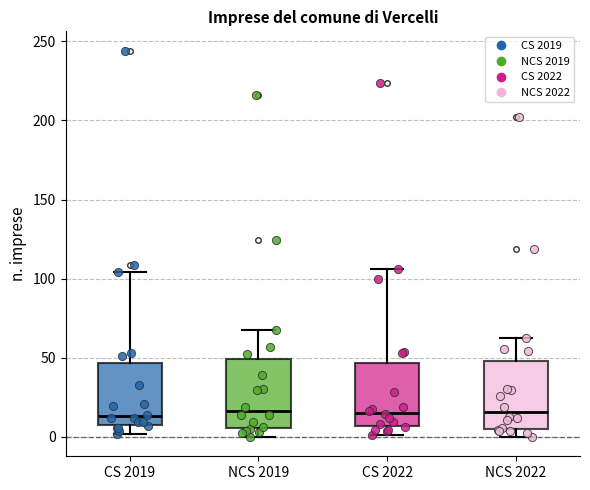

Reading left to right, transcribe this box plot: for each box, give where its median line is, the range the box spans, and where its two whiskers end, as read against the y-axis. The values are not printed on the chart, so give them approximately, as read against the axis.

CS 2019: median 15, box 10 to 45, whiskers 0 to 105
NCS 2019: median 15, box 5 to 50, whiskers 0 to 70
CS 2022: median 15, box 5 to 45, whiskers 0 to 105
NCS 2022: median 15, box 5 to 50, whiskers 0 to 65